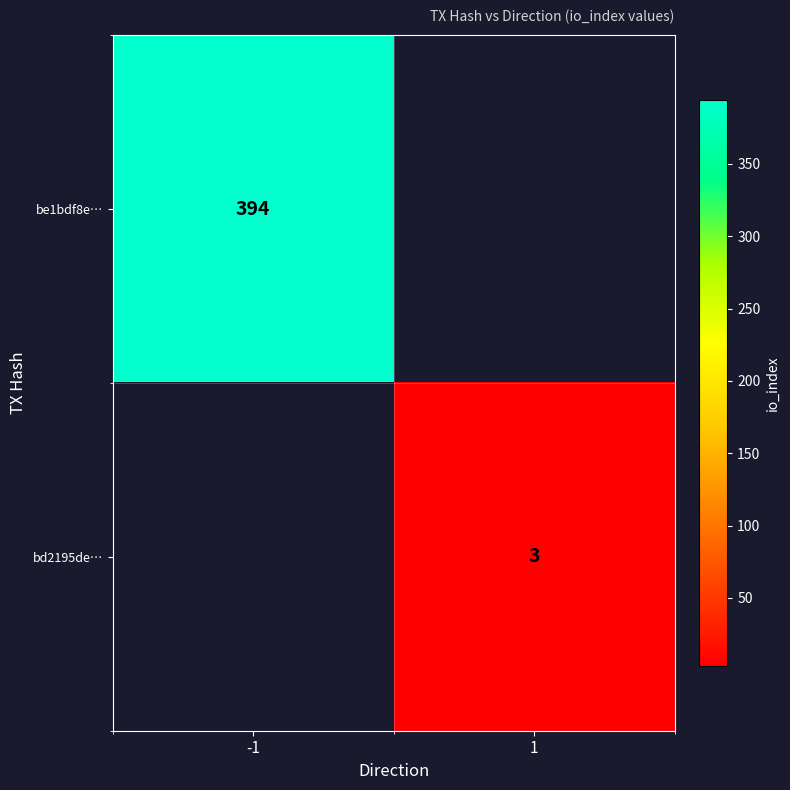

How many data points does each series have?

2